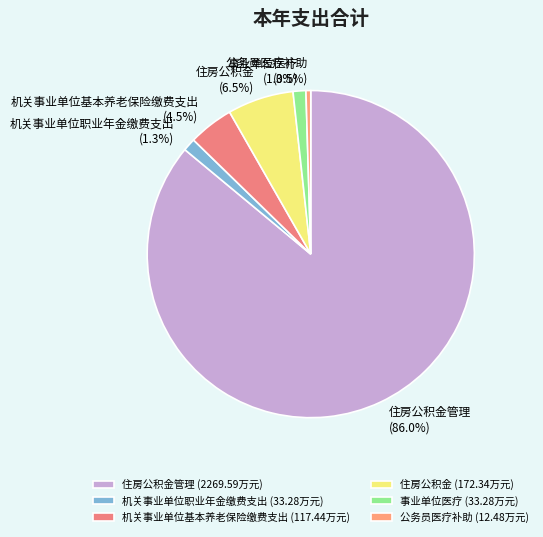

True or false: 事业单位医疗 accounts for 1% of the total.

True